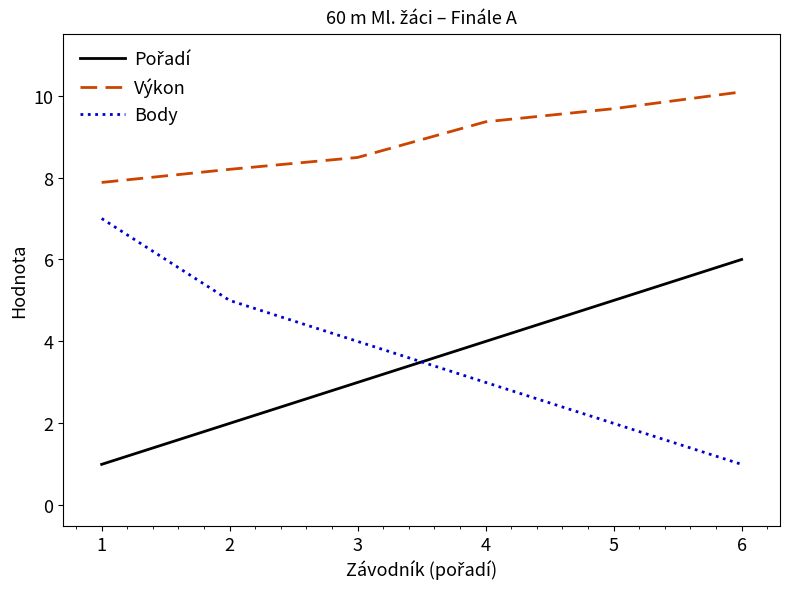

Is it true that Výkon equals 7.9 at 1?

True